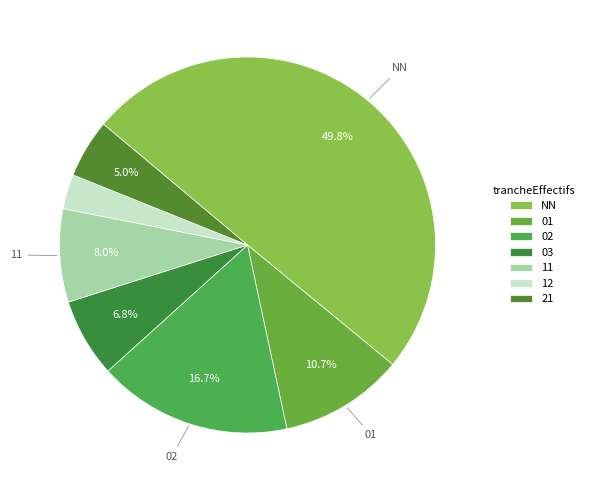

What is the ratio of the value at 11 to the value at 21?

1.6